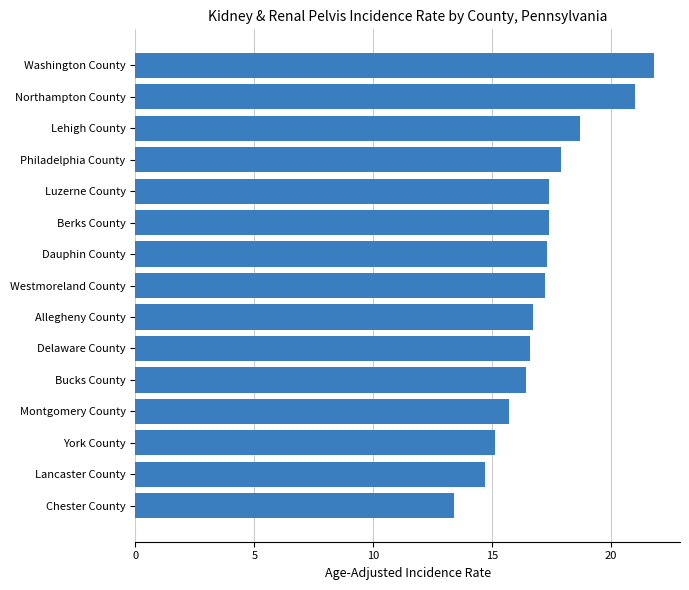

What is the approximate value at Philadelphia County?

17.9